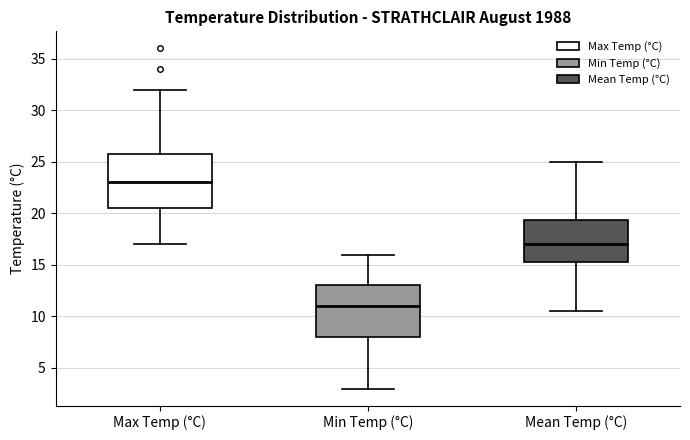

Reading left to right, read every box against the y-axis: the position of its median line, the range the box covers, and the ends of its whiskers. The values are not printed on the chart, so give them approximately, as read against the axis.

Max Temp (°C): median 23.0, box 20.5 to 26.0, whiskers 17.0 to 32.0
Min Temp (°C): median 11.0, box 8.0 to 13.0, whiskers 3.0 to 16.0
Mean Temp (°C): median 17.0, box 15.5 to 19.5, whiskers 10.5 to 25.0